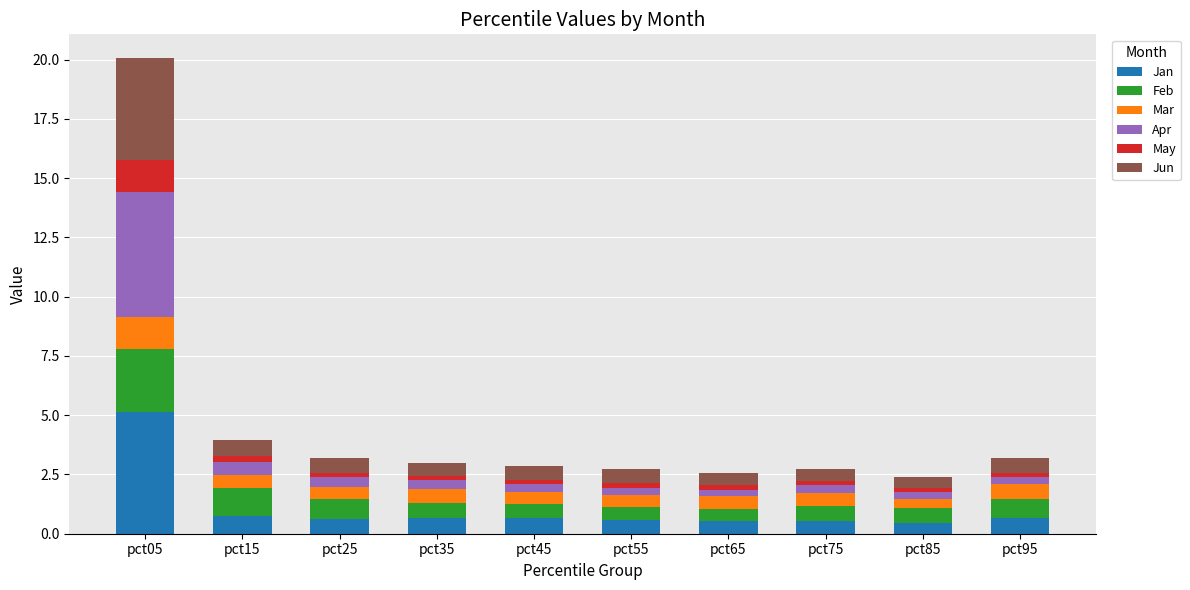

At which category is the sum across all series the highest?

pct05